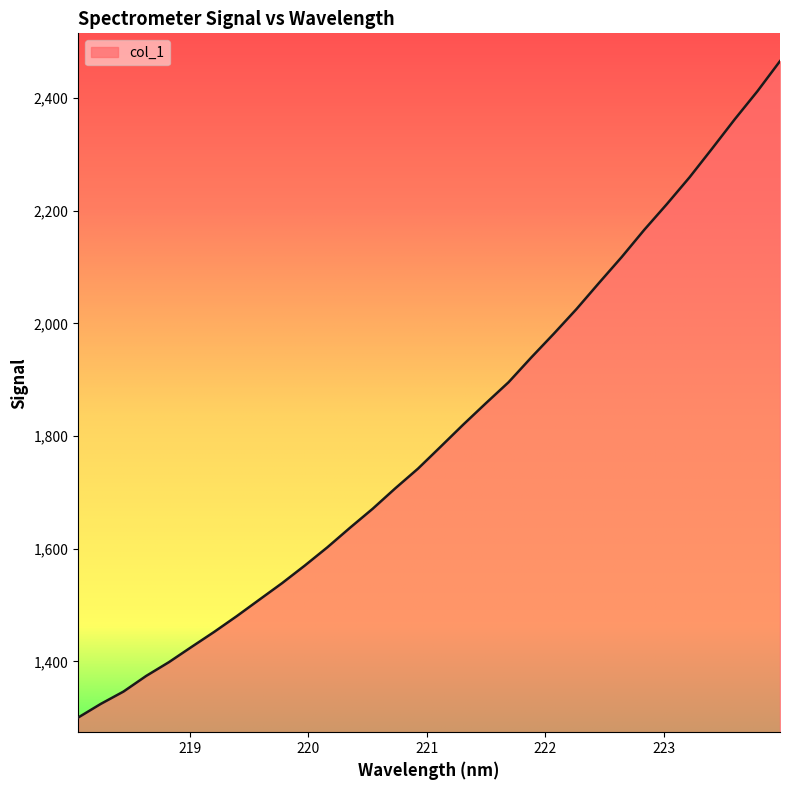

How many lines are shown in the chart?

1